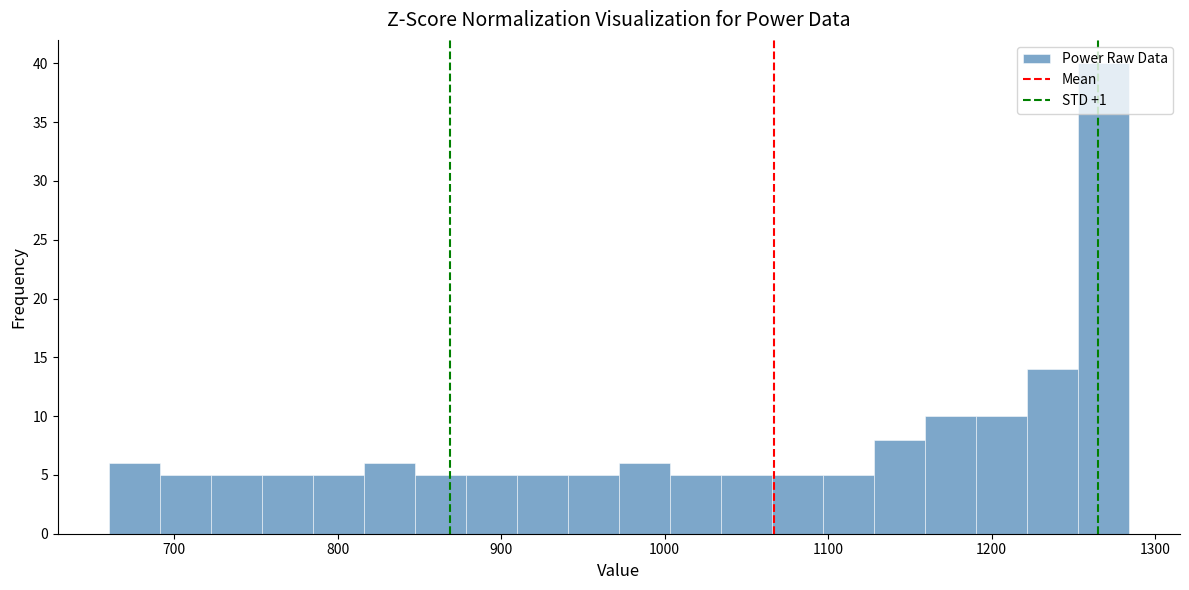

Around what value on the x-axis is the tallest bar? Give the approximate position of its centre, as read against the axis.

1270